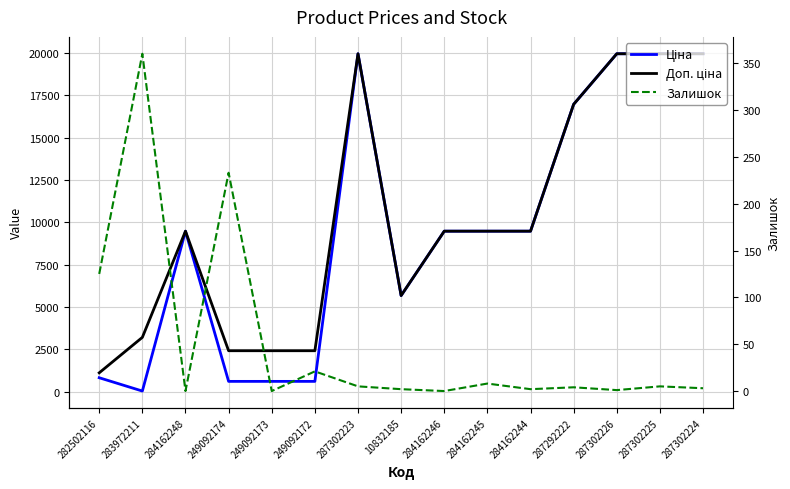

At which category is the sum across all series the highest?

287302223